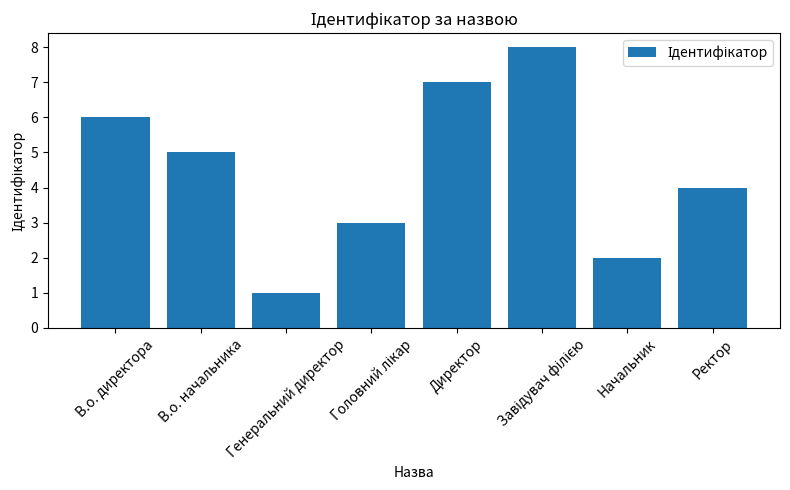

What position from the right is Ректор?

1